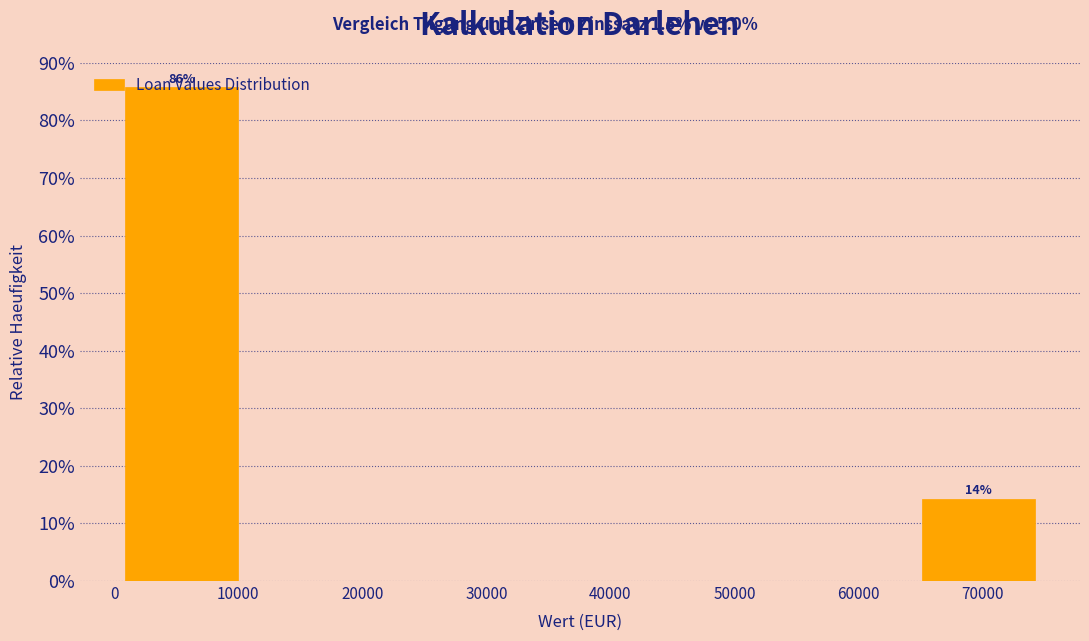

Over which range of the x-axis is the bar tallest?

0 to 11000